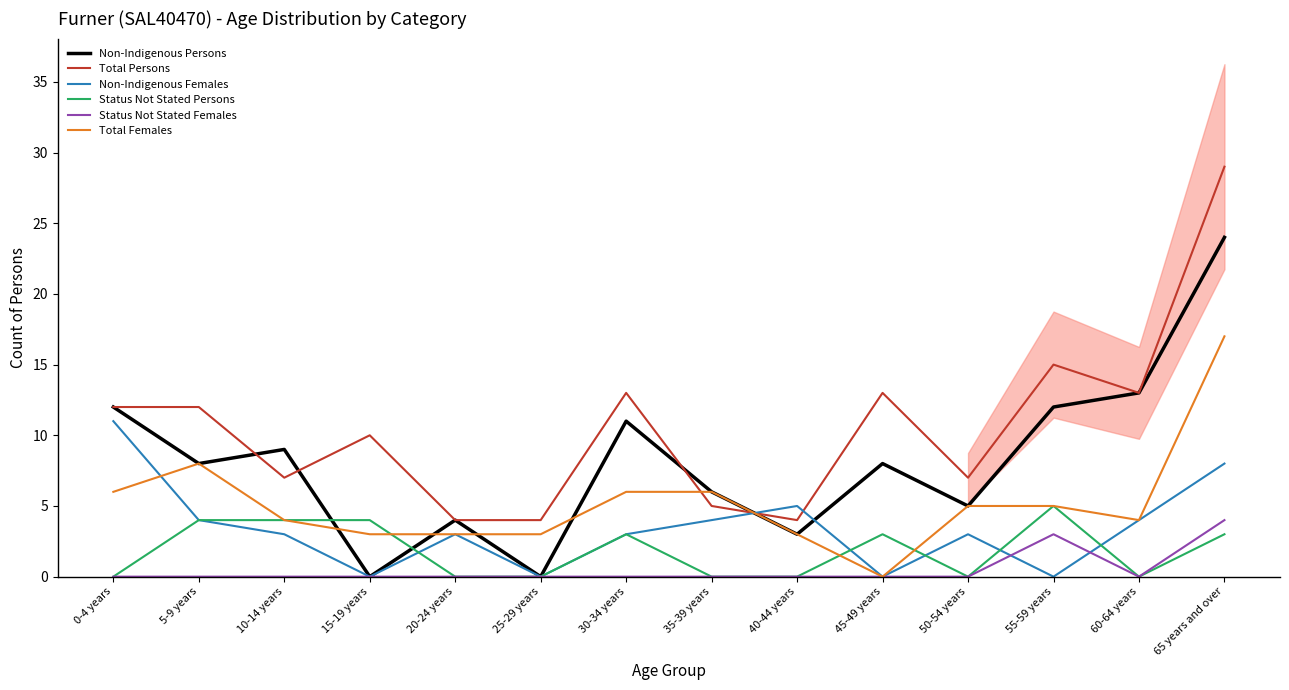

True or false: Status Not Stated Persons and Non-Indigenous Females intersect in this chart.

True